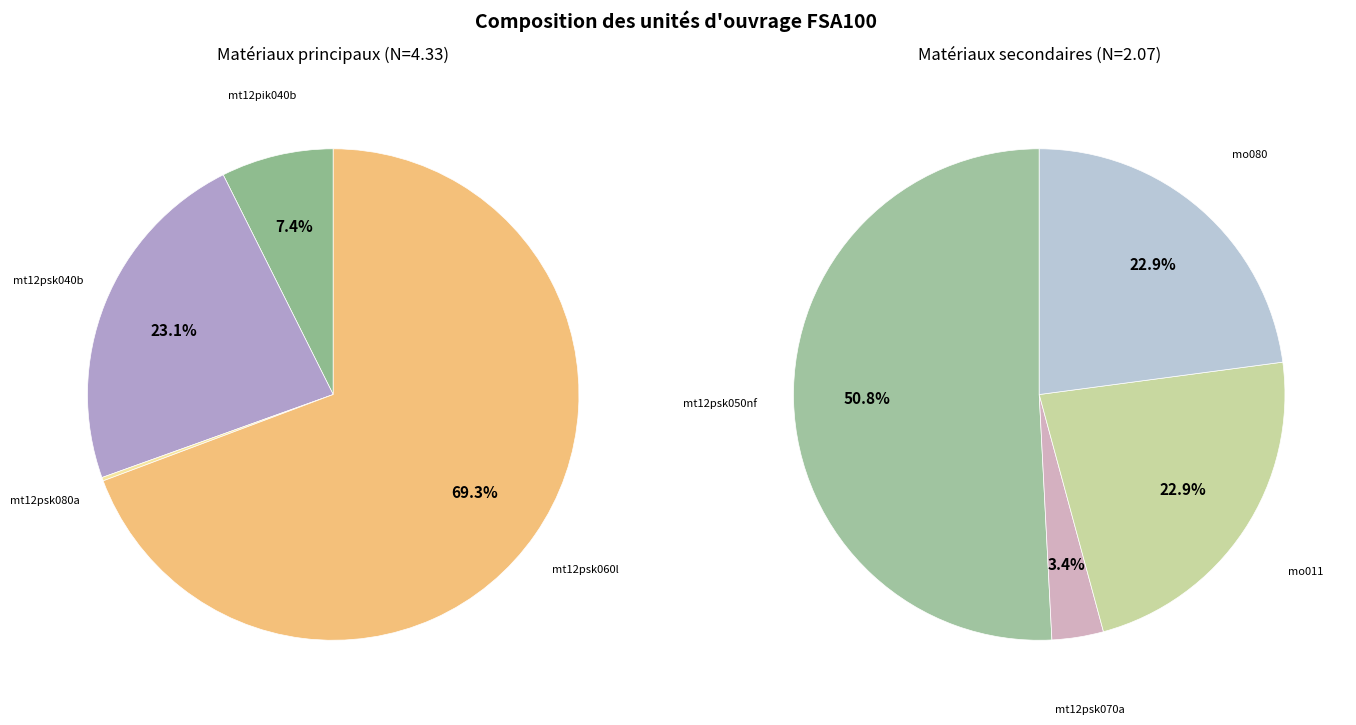

True or false: mt12psk050nf accounts for 25% of the total.

False